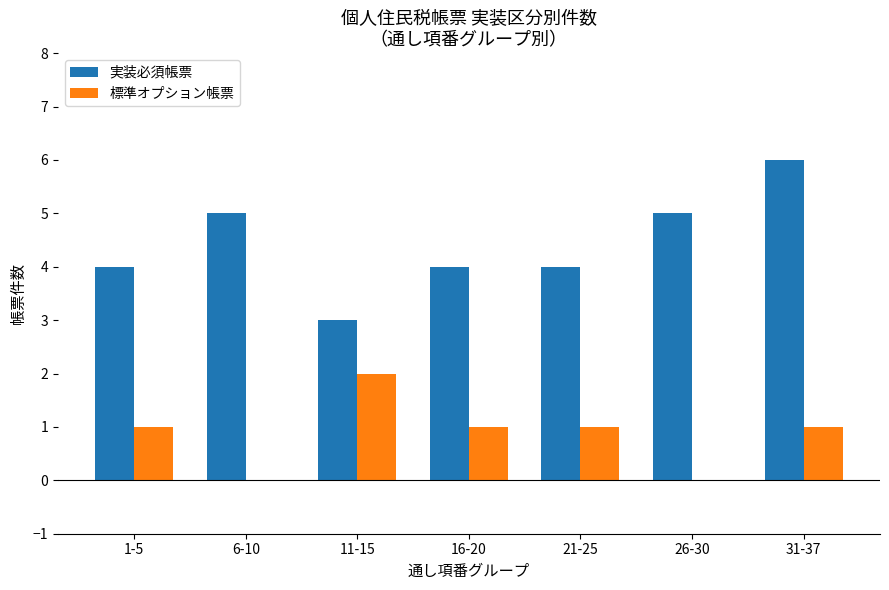

At which category does the chart reach its peak across all series?

31-37